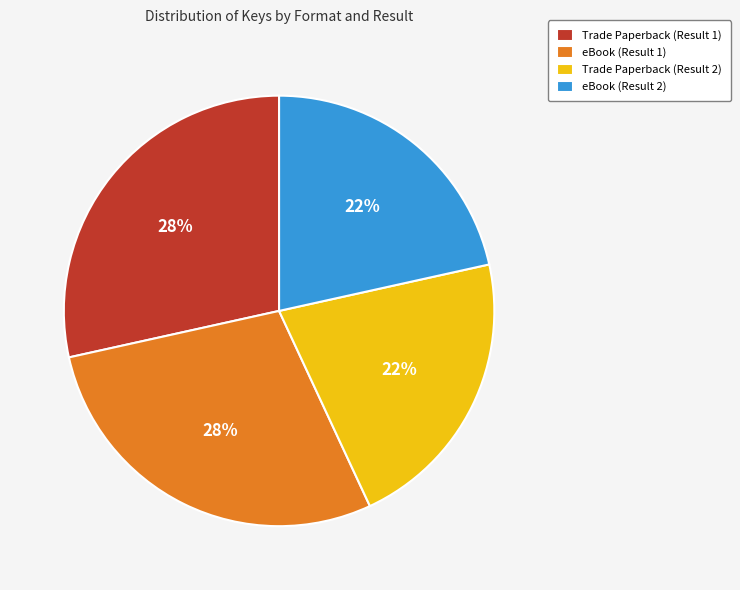

True or false: Trade Paperback (Result 2) accounts for 22% of the total.

True